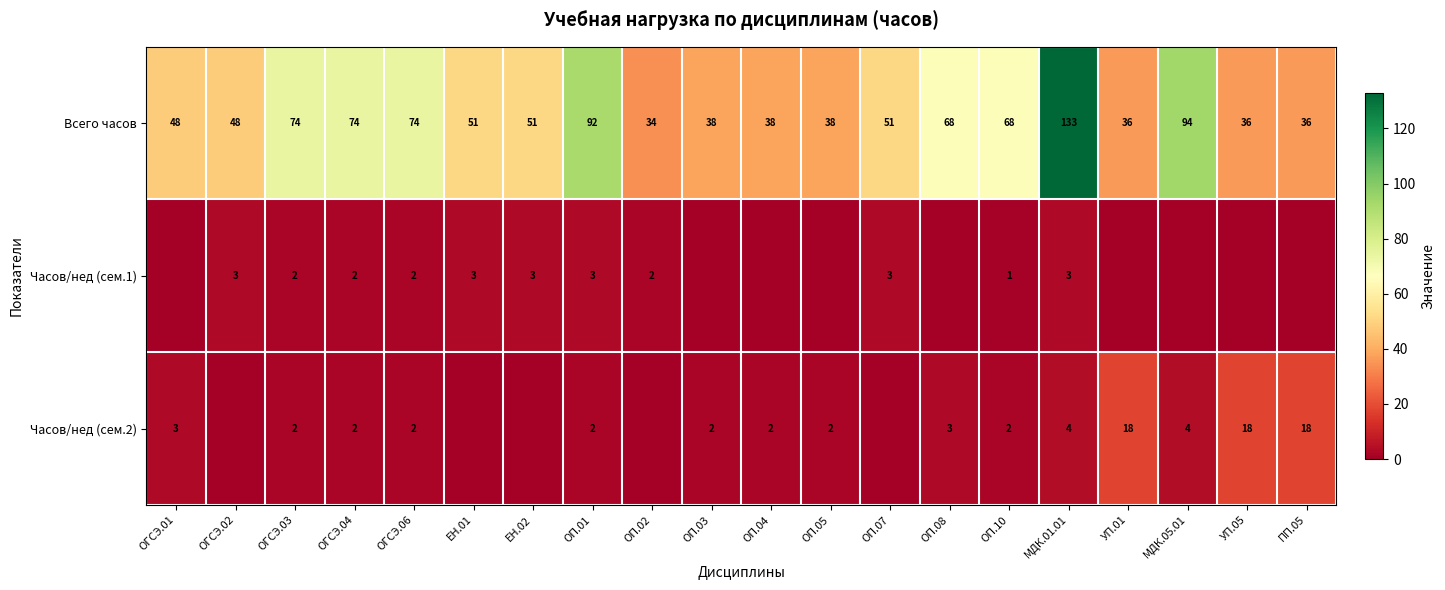

Is it true that Часов/нед (сем.2) equals 2 at ОГСЭ.04?

True